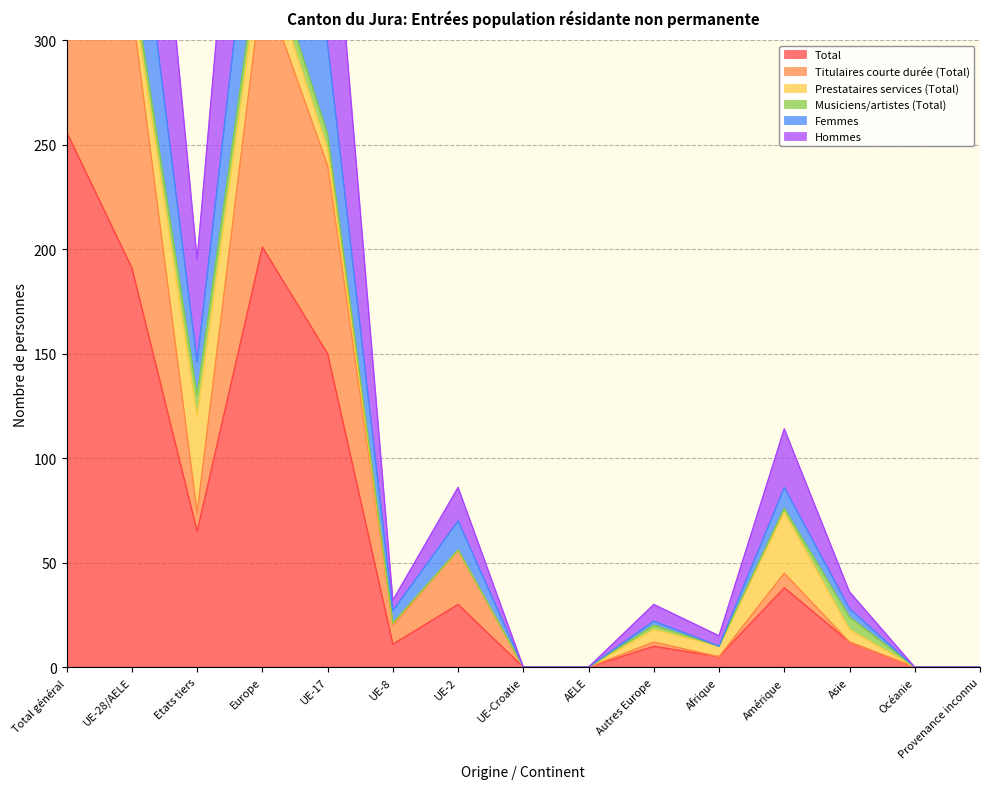

What is the highest value of the Total series?

256